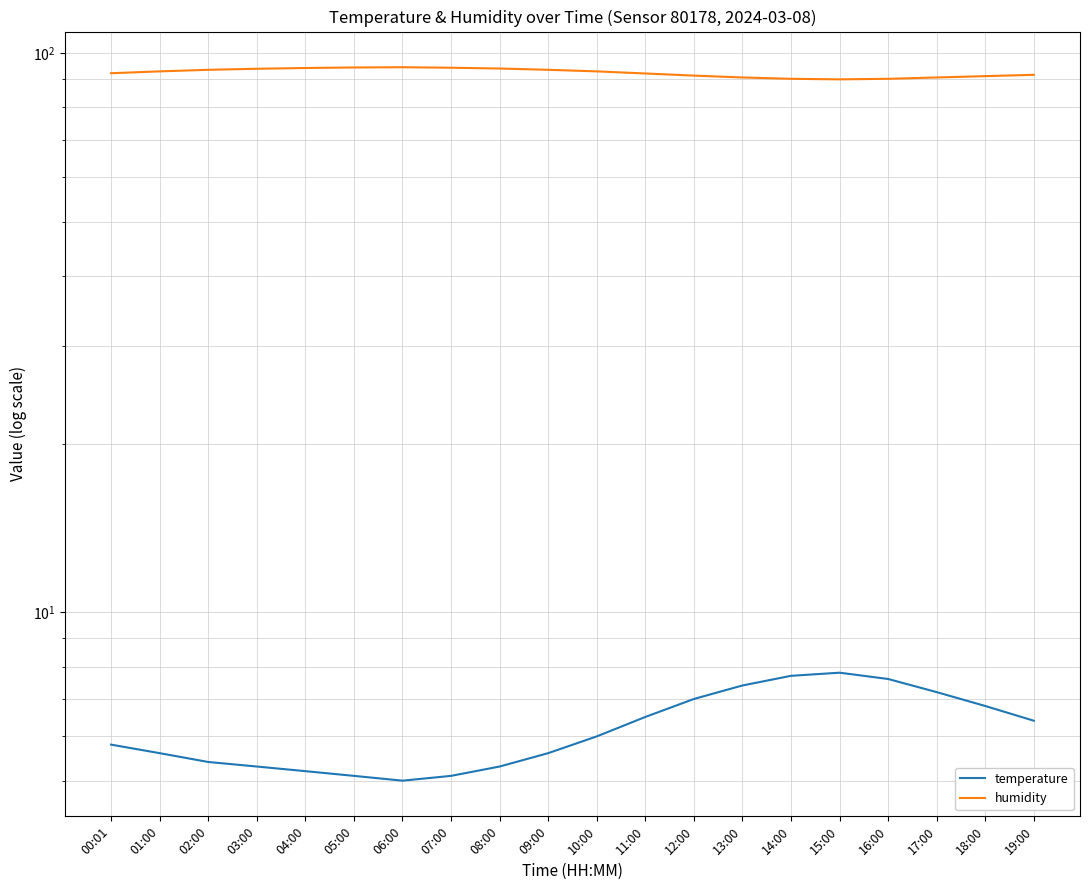

What is the label of the 17th point from the right?

03:00